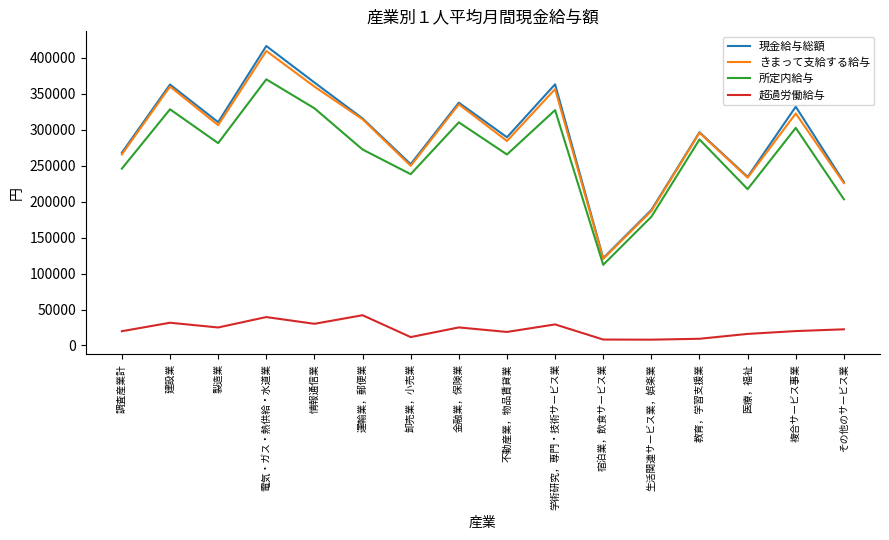

Is the value of 現金給与総額 at 複合サービス事業 greater than the value of 超過労働給与 at 宿泊業，飲食サービス業?

Yes